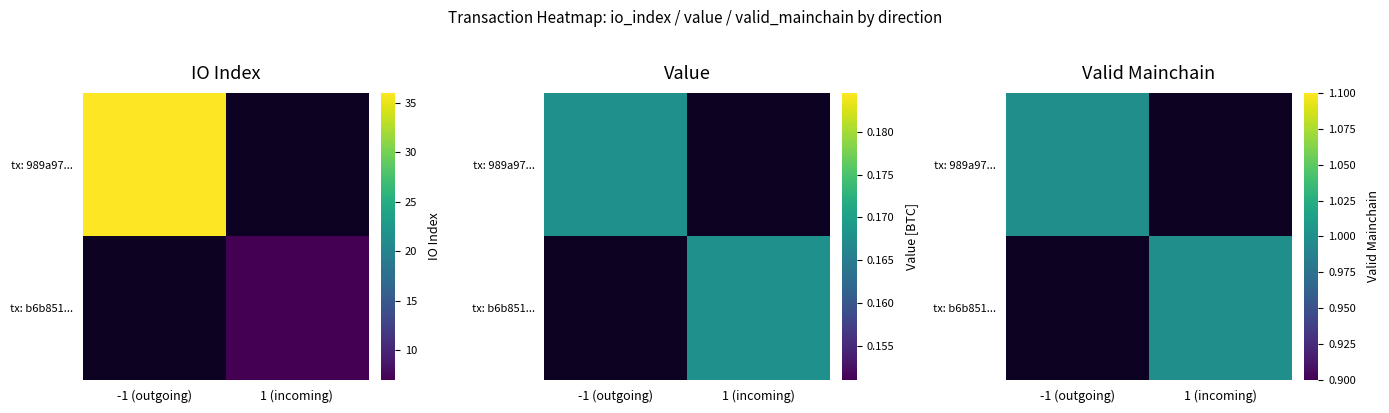

How many data points in tx: b6b851... are less than 1?

1